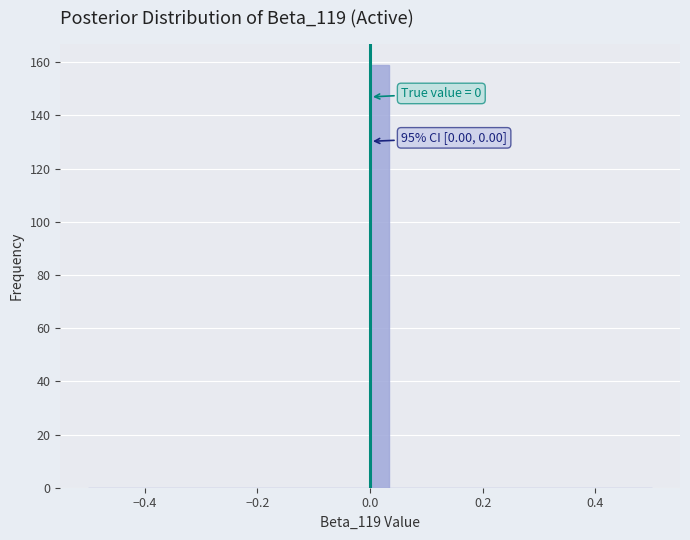

Around what value on the x-axis is the tallest bar? Give the approximate position of its centre, as read against the axis.

0.02